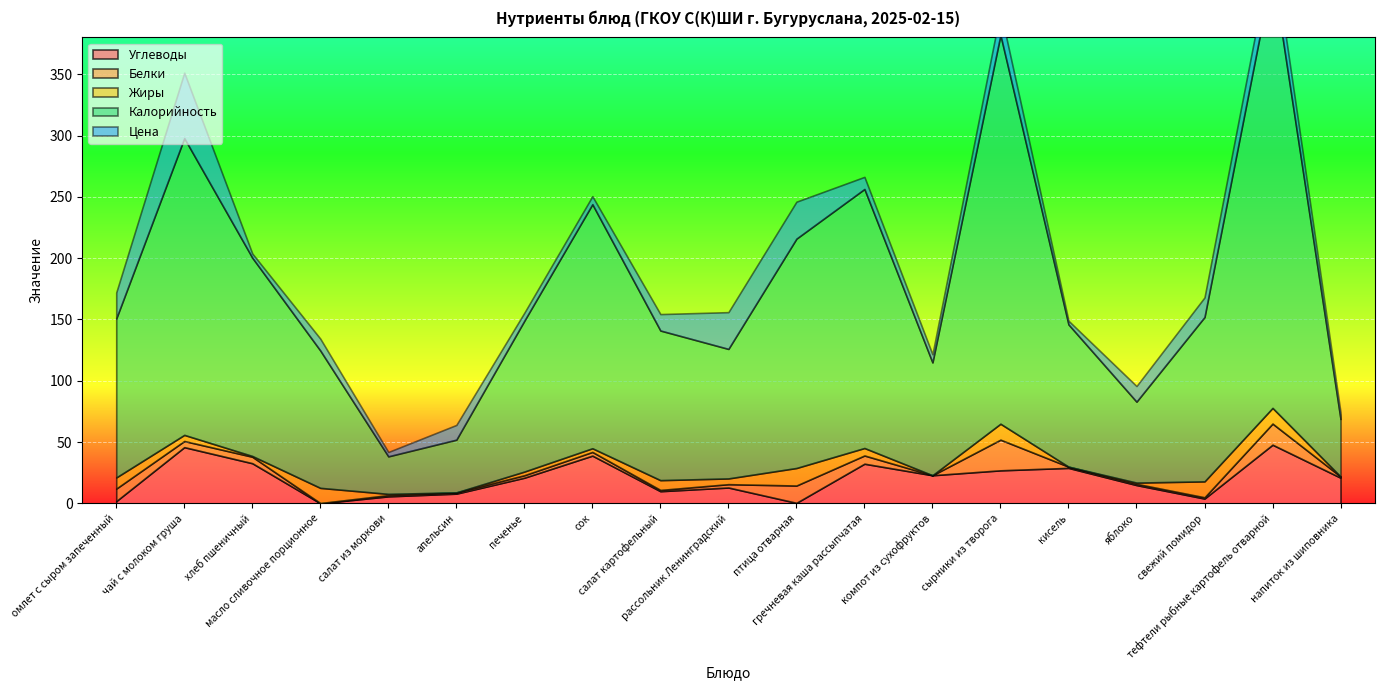

Reading left to right, list all the values displayed in this chart.

Углеводы: омлет с сыром запеченный=1.9	чай с молоком груша=45.9	хлеб пшеничный=32.8	масло сливочное порционное=0.1	салат из моркови=5.8	апельсин=8.0	печенье=21.0	сок=39.0	салат картофельный=10.0	рассольник Ленинградский=13.0	птица отварная=0.5	гречневая каша рассыпчатая=32.4	компот из сухофруктов=23.0	сырники из творога=27.0	кисель=29.0	яблоко=15.0	свежий помидор=4.0	тефтели рыбные картофель отварной=47.9	напиток из шиповника=21.0
Белки: омлет с сыром запеченный=10.2	чай с молоком груша=5.0	хлеб пшеничный=5.3	масло сливочное порционное=0.1	салат из моркови=1.0	апельсин=1.0	печенье=2.0	сок=3.0	салат картофельный=1.0	рассольник Ленинградский=2.7	птица отварная=14.1	гречневая каша рассыпчатая=6.7	компот из сухофруктов=0.0	сырники из творога=25.0	кисель=1.0	яблоко=1.0	свежий помидор=1.0	тефтели рыбные картофель отварной=17.2	напиток из шиповника=1.0
Жиры: омлет с сыром запеченный=9.1	чай с молоком груша=5.0	хлеб пшеничный=0.6	масло сливочное порционное=12.4	салат из моркови=1.0	апельсин=0.0	печенье=3.0	сок=3.0	салат картофельный=8.0	рассольник Ленинградский=4.7	птица отварная=14.3	гречневая каша рассыпчатая=6.1	компот из сухофруктов=0.0	сырники из творога=13.0	кисель=0.0	яблоко=1.0	свежий помидор=13.0	тефтели рыбные картофель отварной=12.8	напиток из шиповника=0.0
Калорийность: омлет с сыром запеченный=129.6	чай с молоком груша=242.0	хлеб пшеничный=161.7	масло сливочное порционное=112.0	салат из моркови=30.6	апельсин=43.0	печенье=123.0	сок=199.0	салат картофельный=122.0	рассольник Ленинградский=105.6	птица отварная=187.0	гречневая каша рассыпчатая=211.2	компот из сухофруктов=92.0	сырники из творога=317.0	кисель=116.0	яблоко=66.0	свежий помидор=134.0	тефтели рыбные картофель отварной=356.0	напиток из шиповника=46.8
Цена: омлет с сыром запеченный=21.2	чай с молоком груша=53.3	хлеб пшеничный=3.4	масло сливочное порционное=9.7	салат из моркови=3.5	апельсин=12.0	печенье=6.5	сок=6.5	салат картофельный=13.4	рассольник Ленинградский=30.0	птица отварная=30.1	гречневая каша рассыпчатая=9.9	компот из сухофруктов=6.7	сырники из творога=19.6	кисель=3.0	яблоко=12.8	свежий помидор=16.0	тефтели рыбные картофель отварной=21.4	напиток из шиповника=5.3